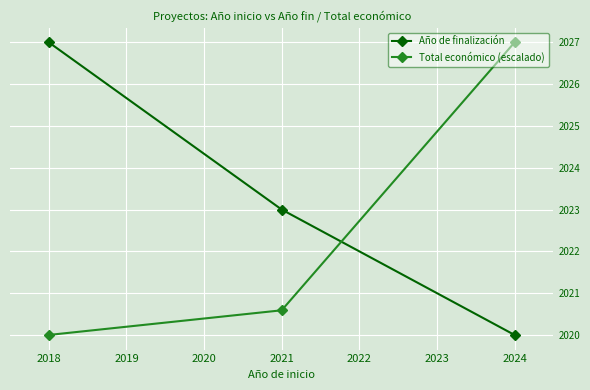

Which series changed the most between 2021 and 2024?

Total económico (escalado)